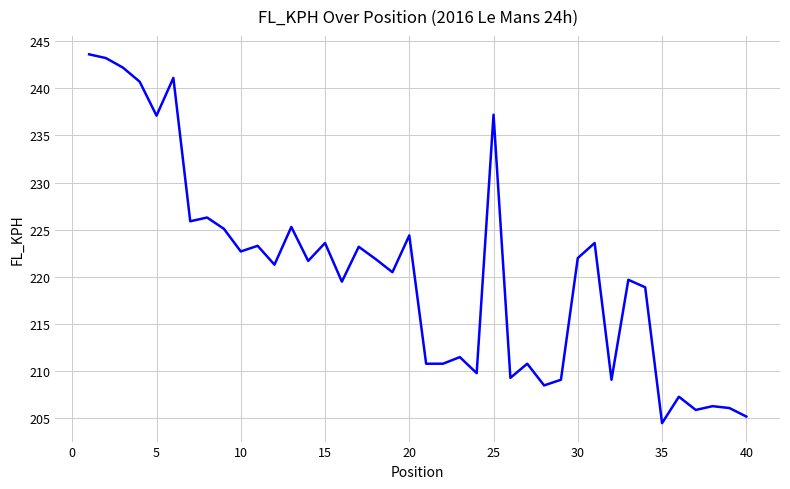

What is the minimum value shown in the chart?

204.5